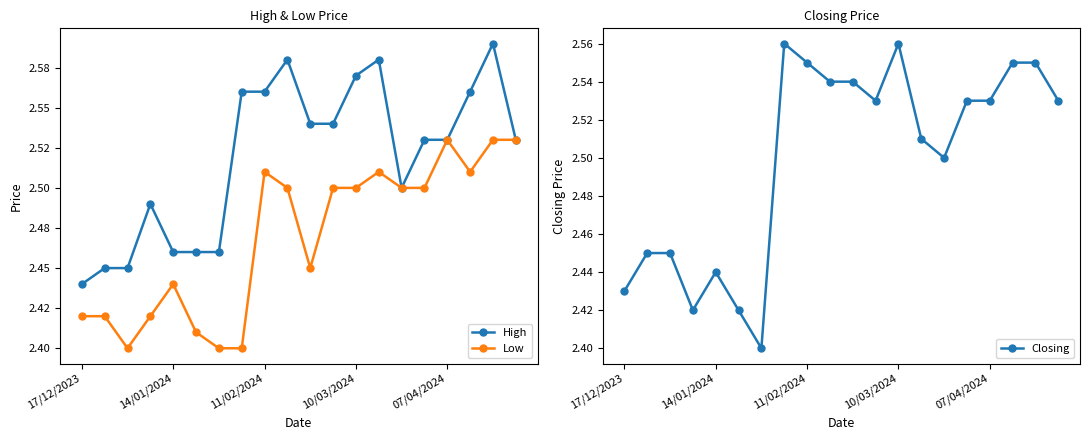

True or false: High and Low intersect in this chart.

False